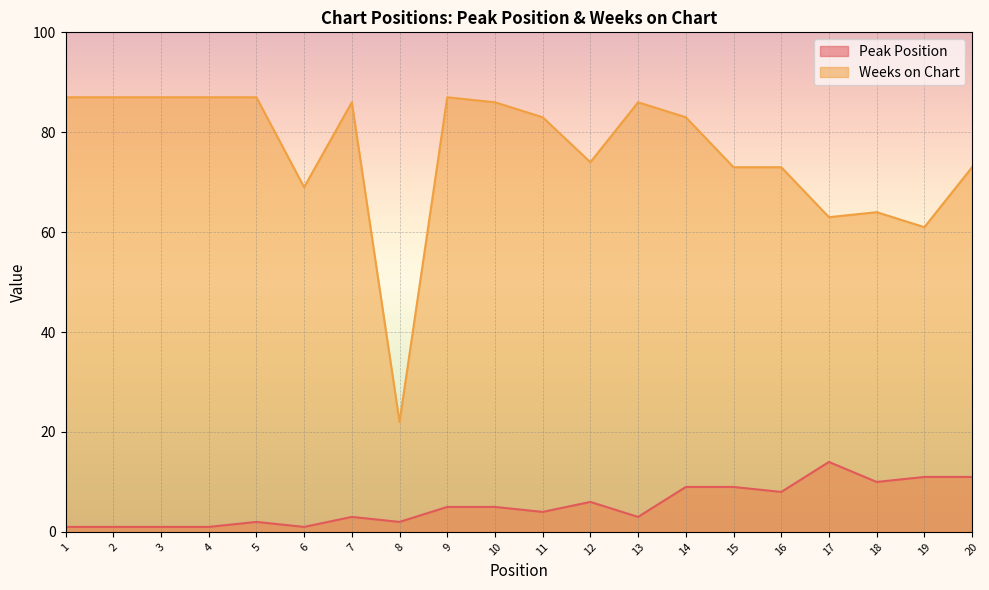

Does the chart display data point markers on the line(s)?

No